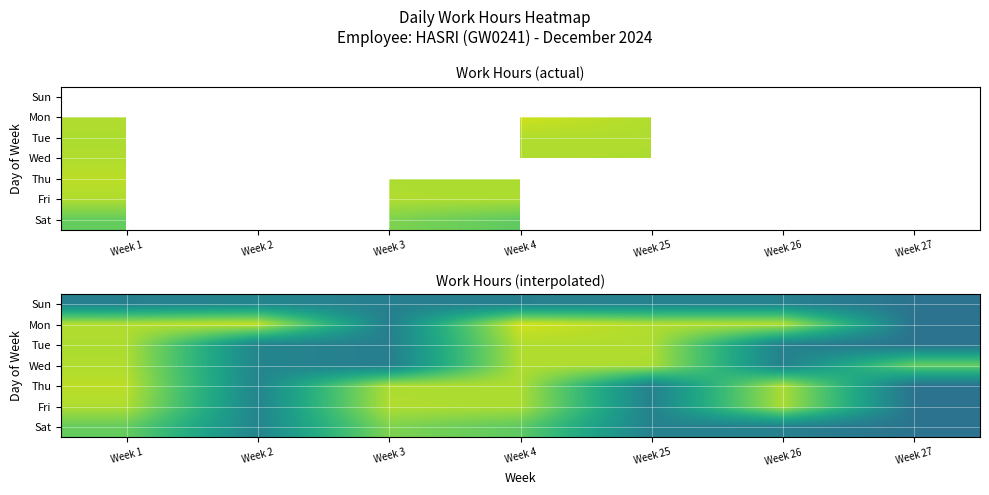

What is the difference between the maximum and minimum values in the Thu series?

6.7